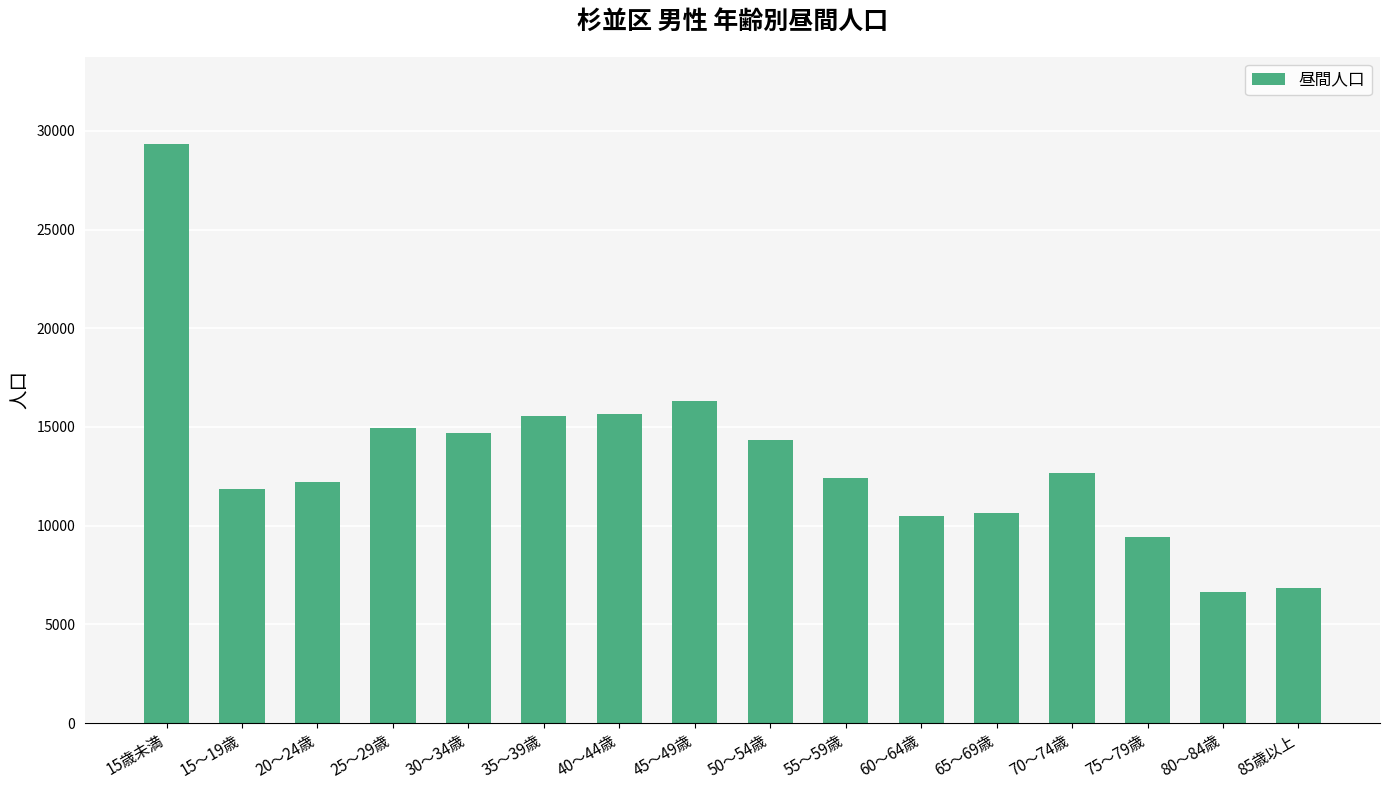

What is the difference between the maximum and minimum values?

22726